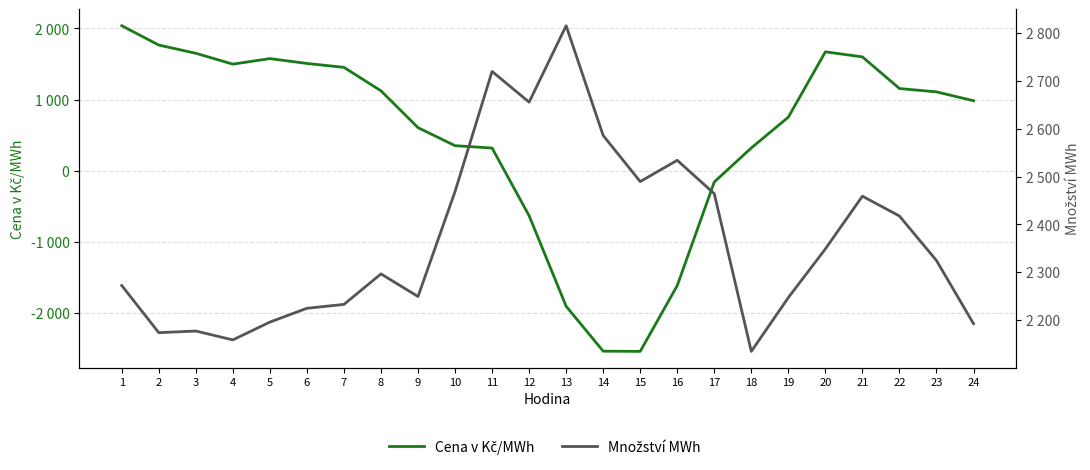

At how many categories does at least one series exceed -1030?

24